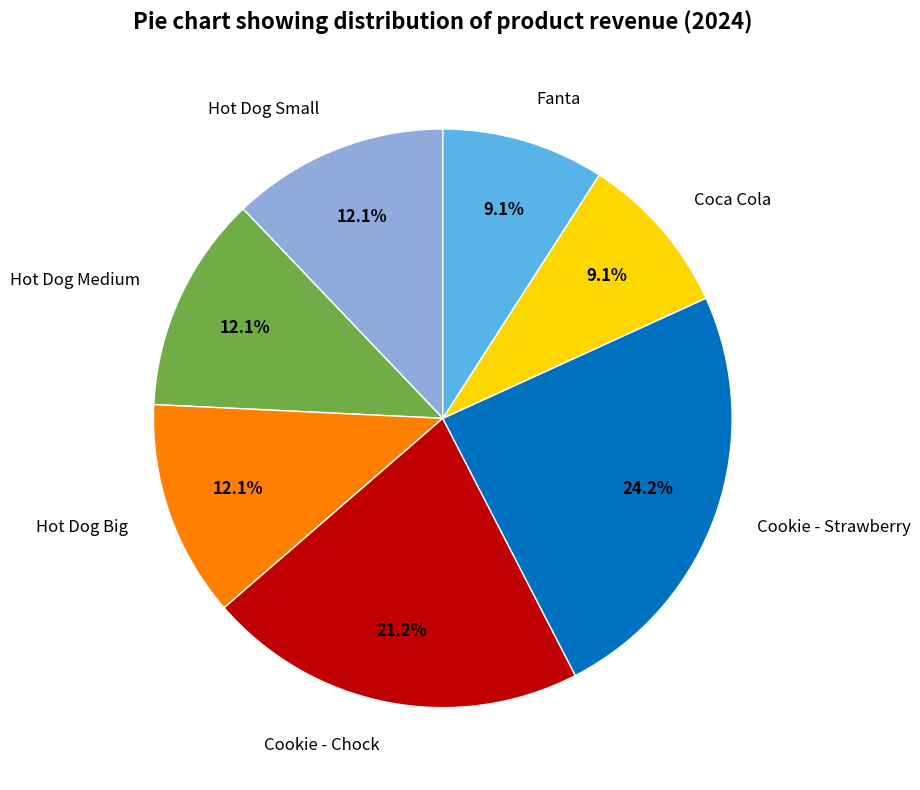

To the nearest percent, what percentage of the pie is Coca Cola?

9%